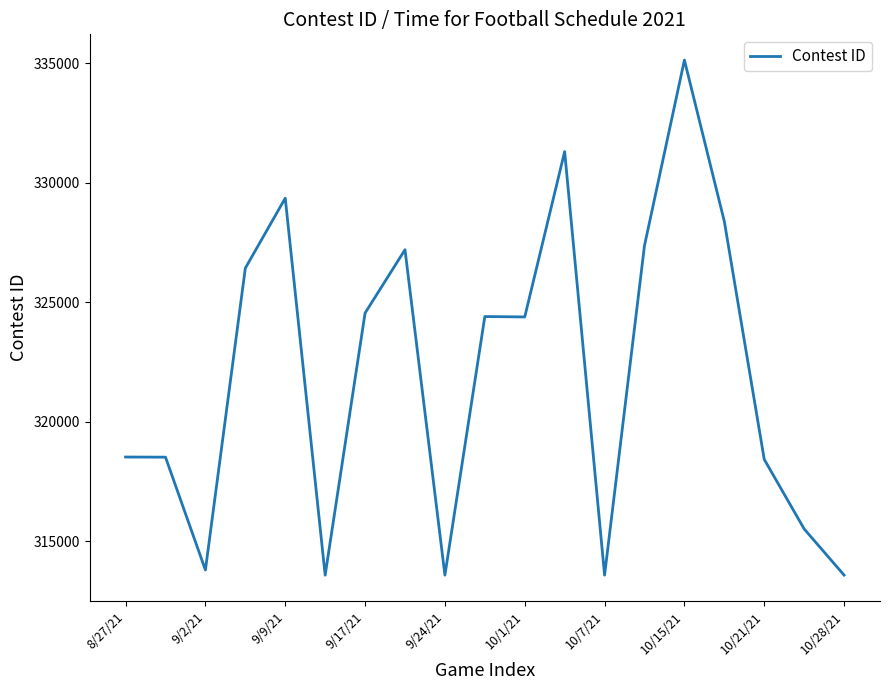

What is the greatest value displayed?

335130